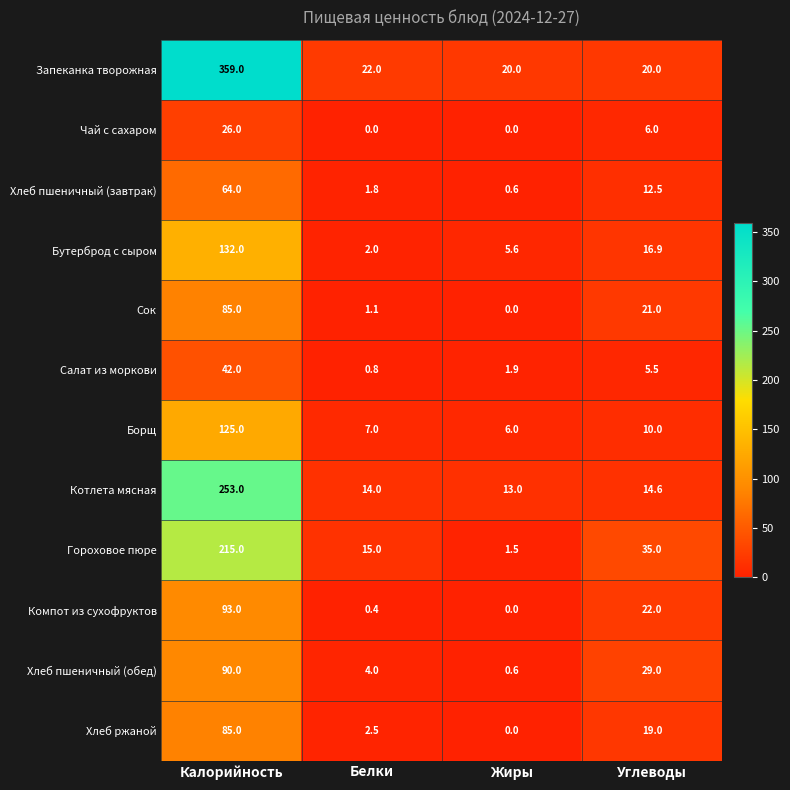

Which category has the lowest value in the Компот из сухофруктов series?

Жиры